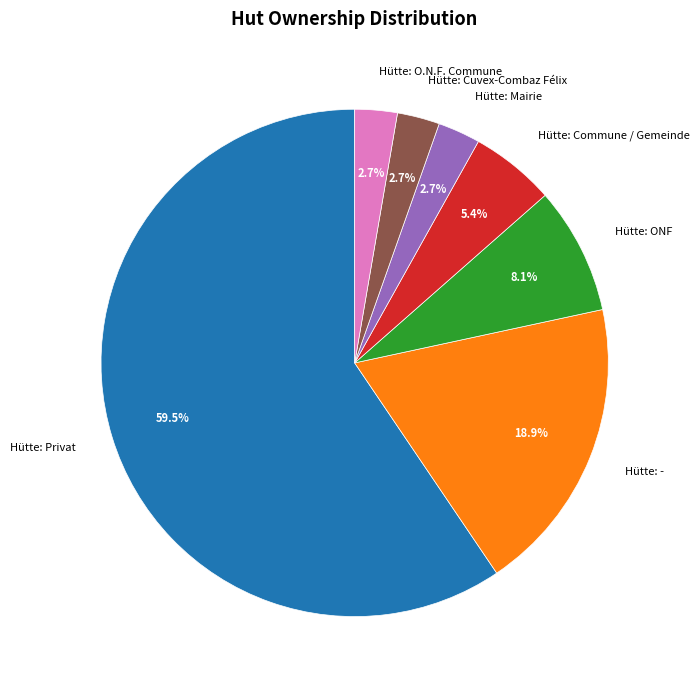

True or false: Hütte: Mairie accounts for 11% of the total.

False